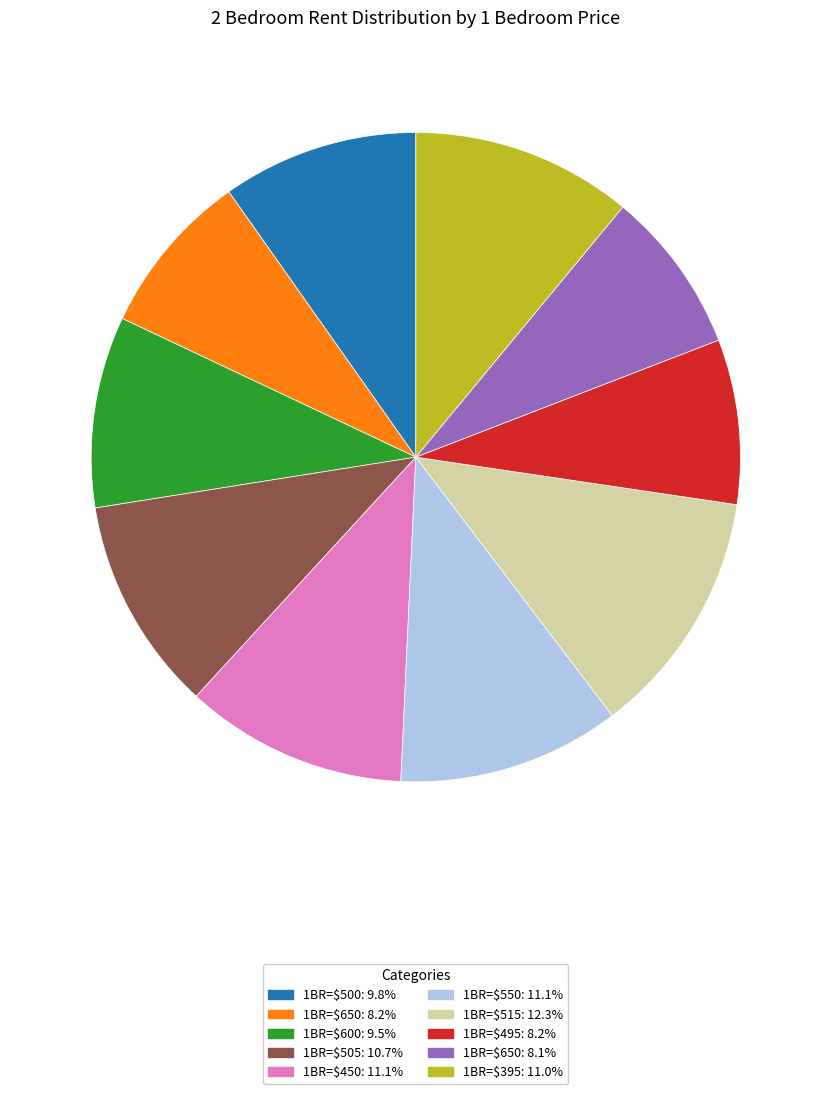

Does any single category account for the majority?

No